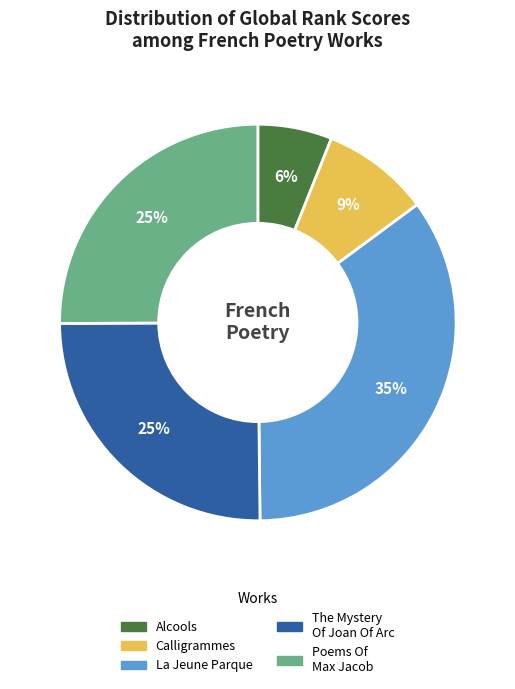

To the nearest percent, what is the difference between the Calligrammes and Poems Of Max Jacob slice percentages?

16%